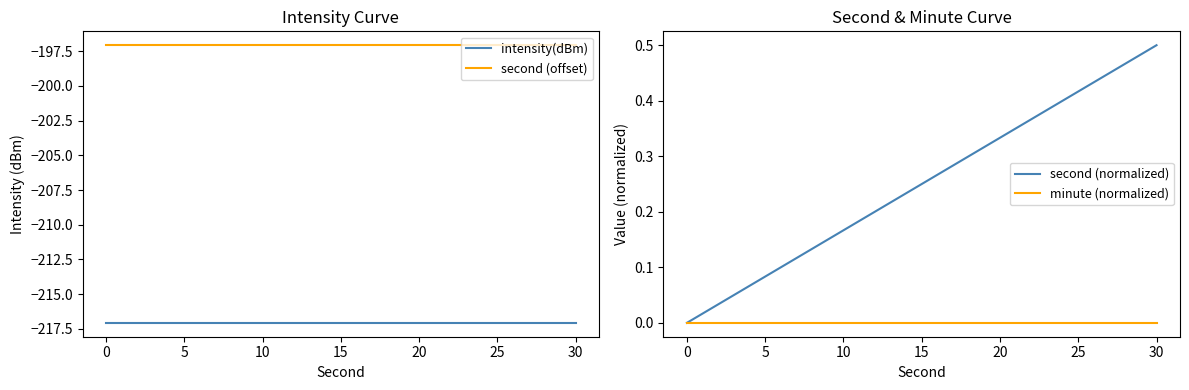

True or false: second (offset) and intensity(dBm) cross at least once.

False